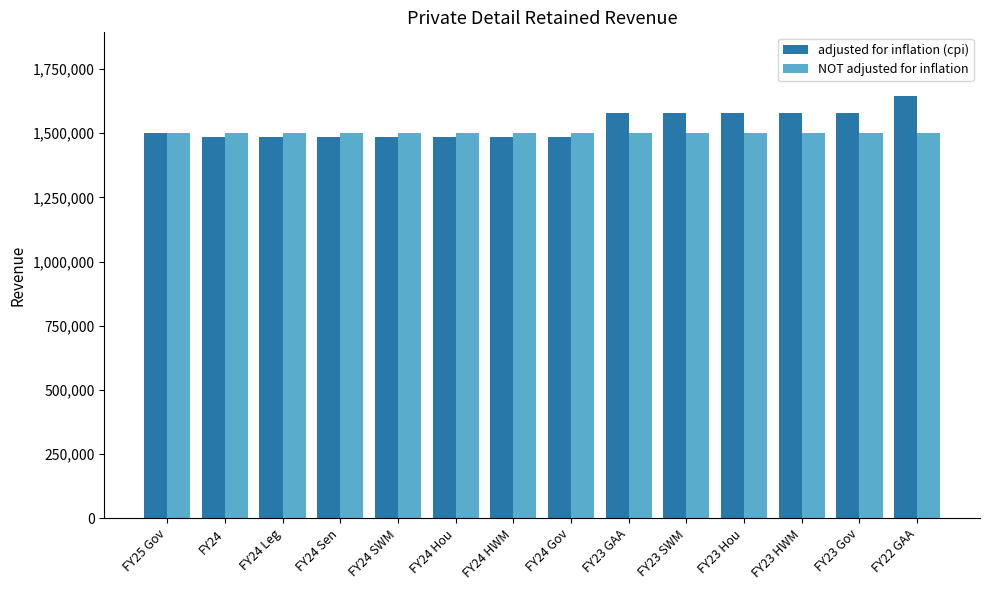

How many distinct data groups are displayed?

2